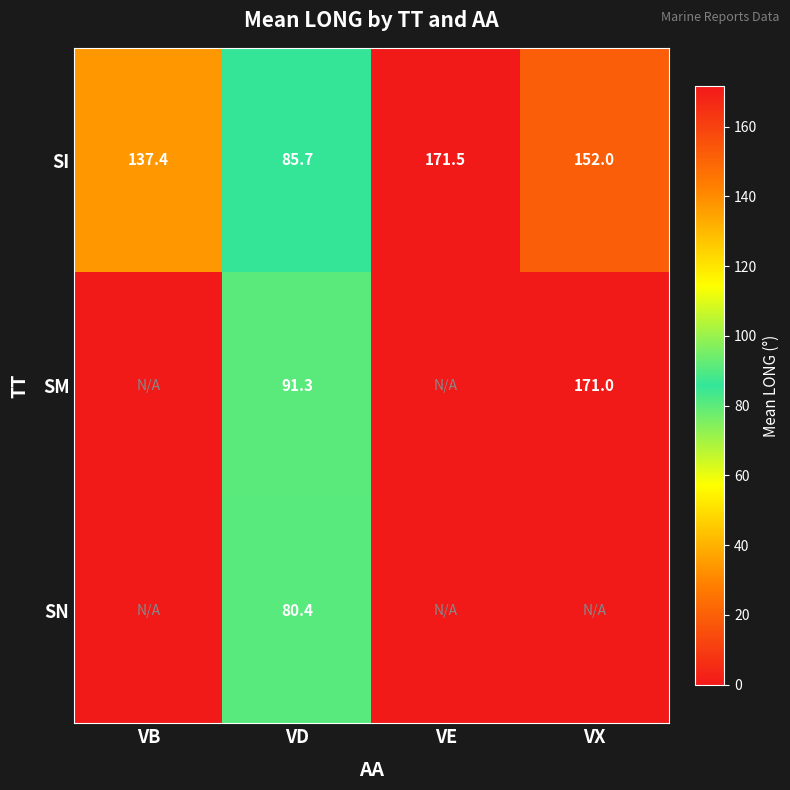

At which label does SI first exceed 152?

VE